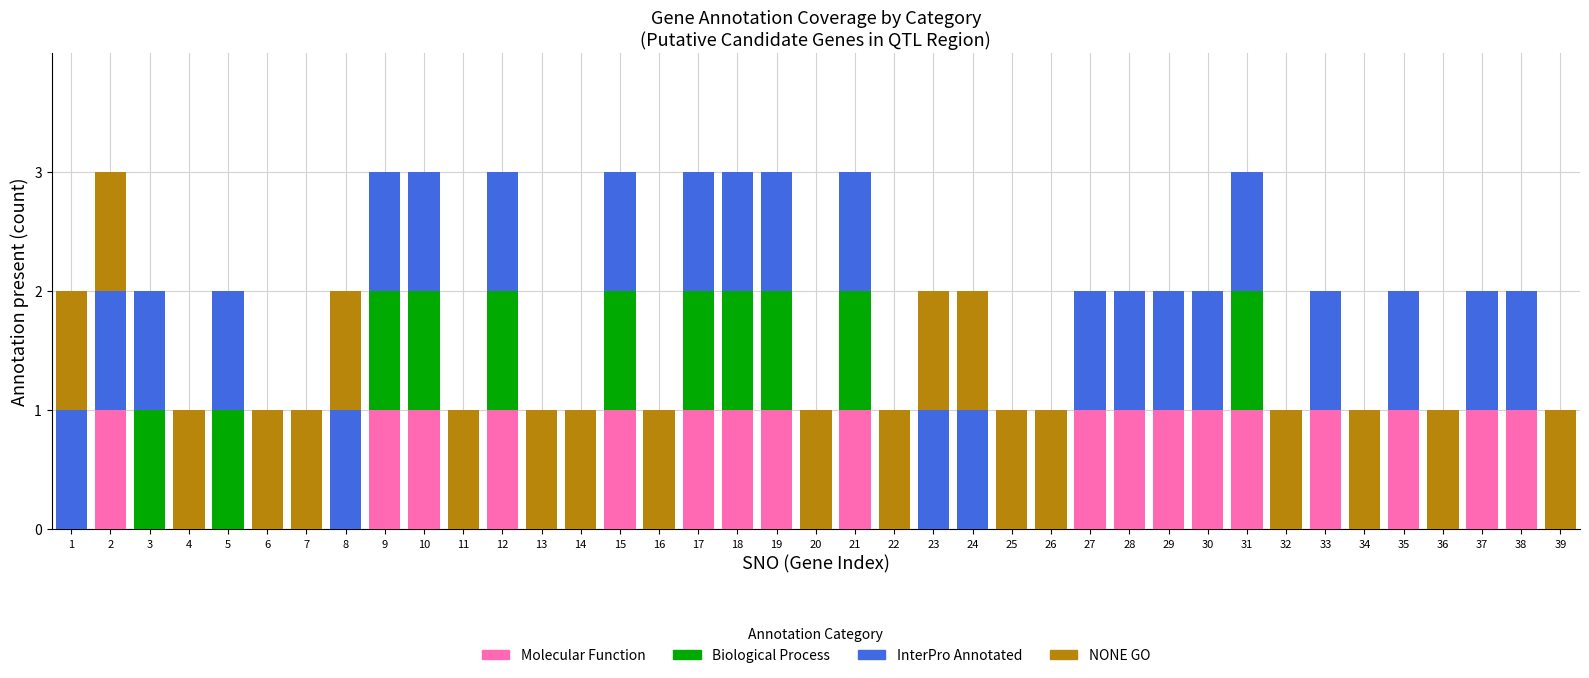

The value of Molecular Function at 12 is 0. True or false?

False